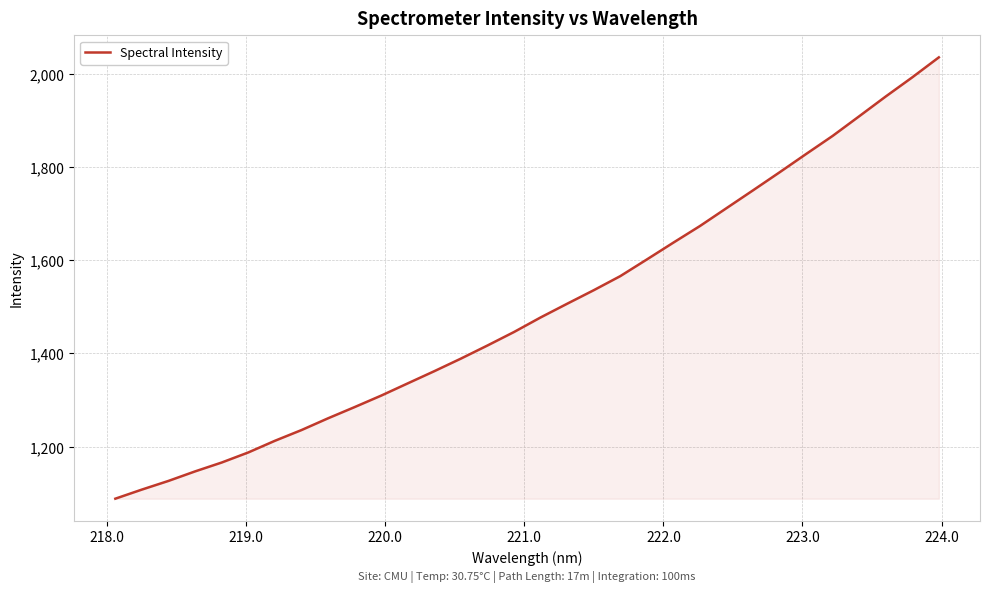

What is the greatest value displayed?

2035.5